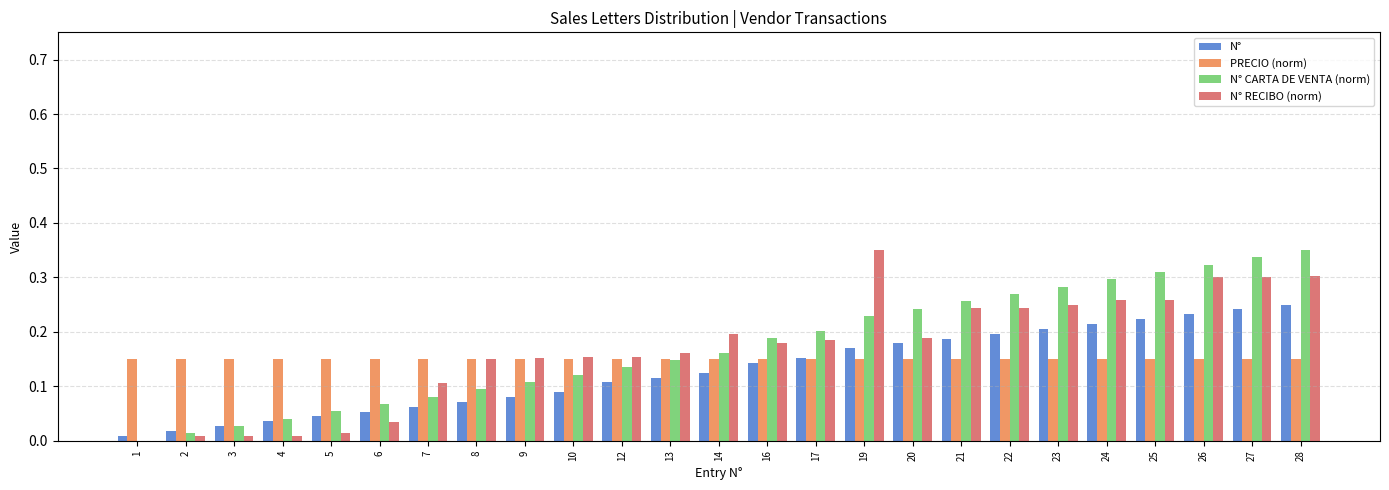

What is the sum of all N° CARTA DE VENTA (norm) values?

4.3